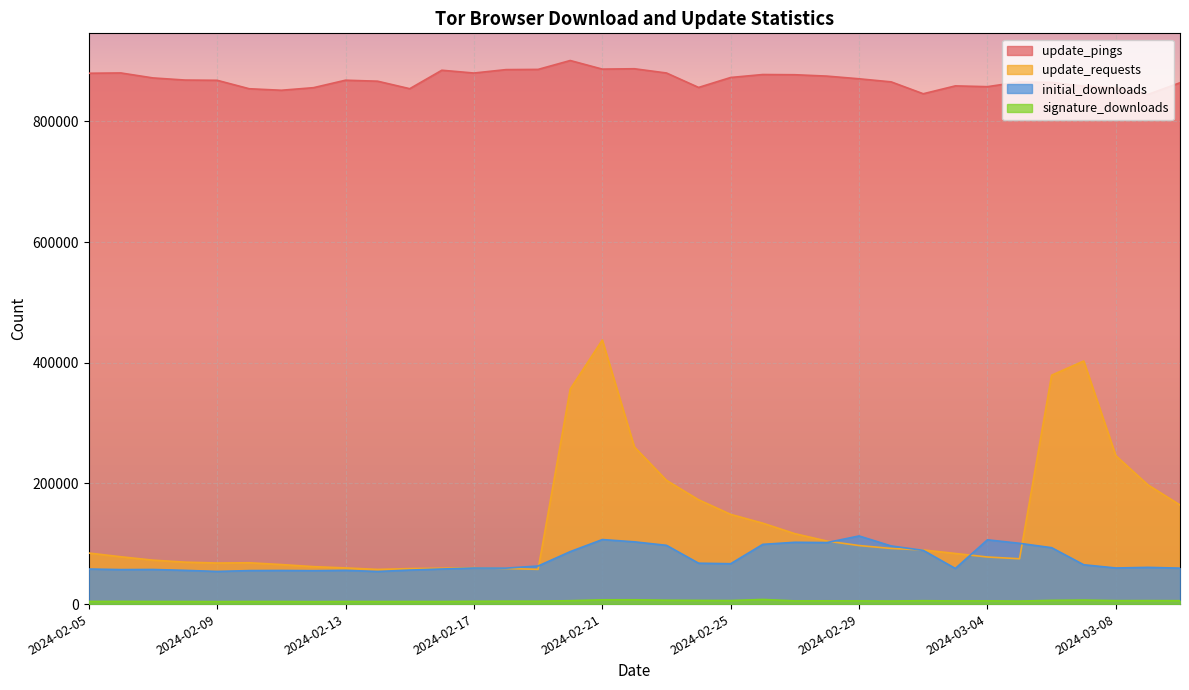

What is the approximate value of update_requests at 2024-02-17?

60397